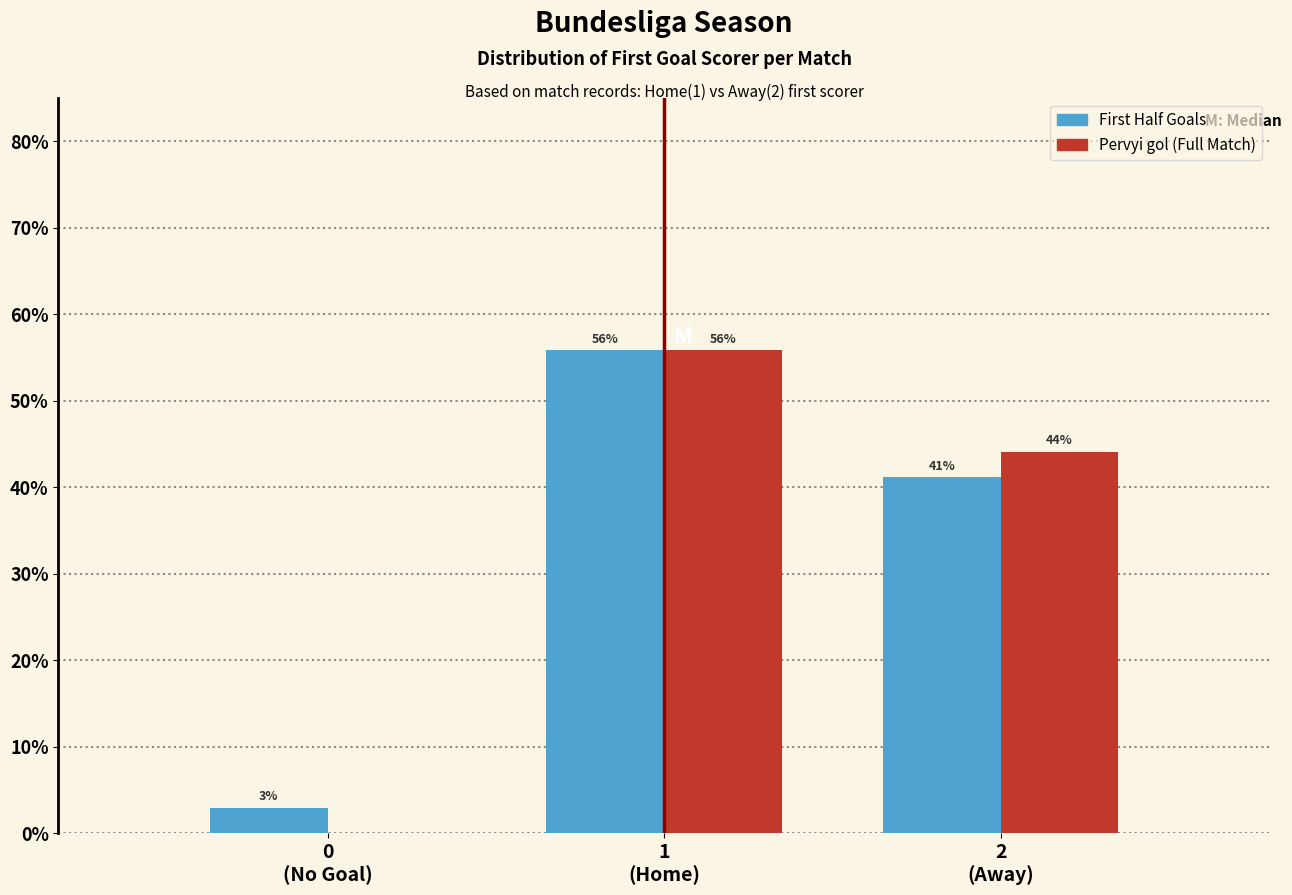

How many groups of bars are there?

3